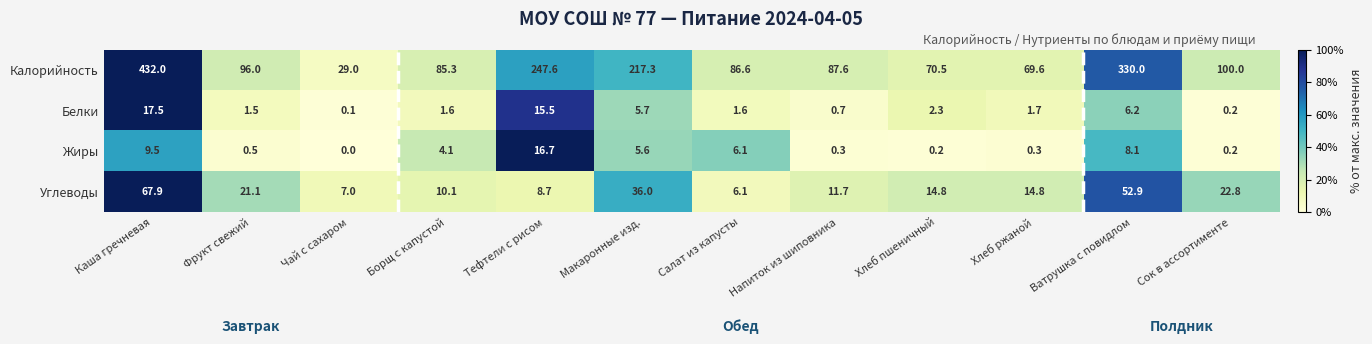

What is the approximate value of Калорийность at Макаронные изд.?

217.3